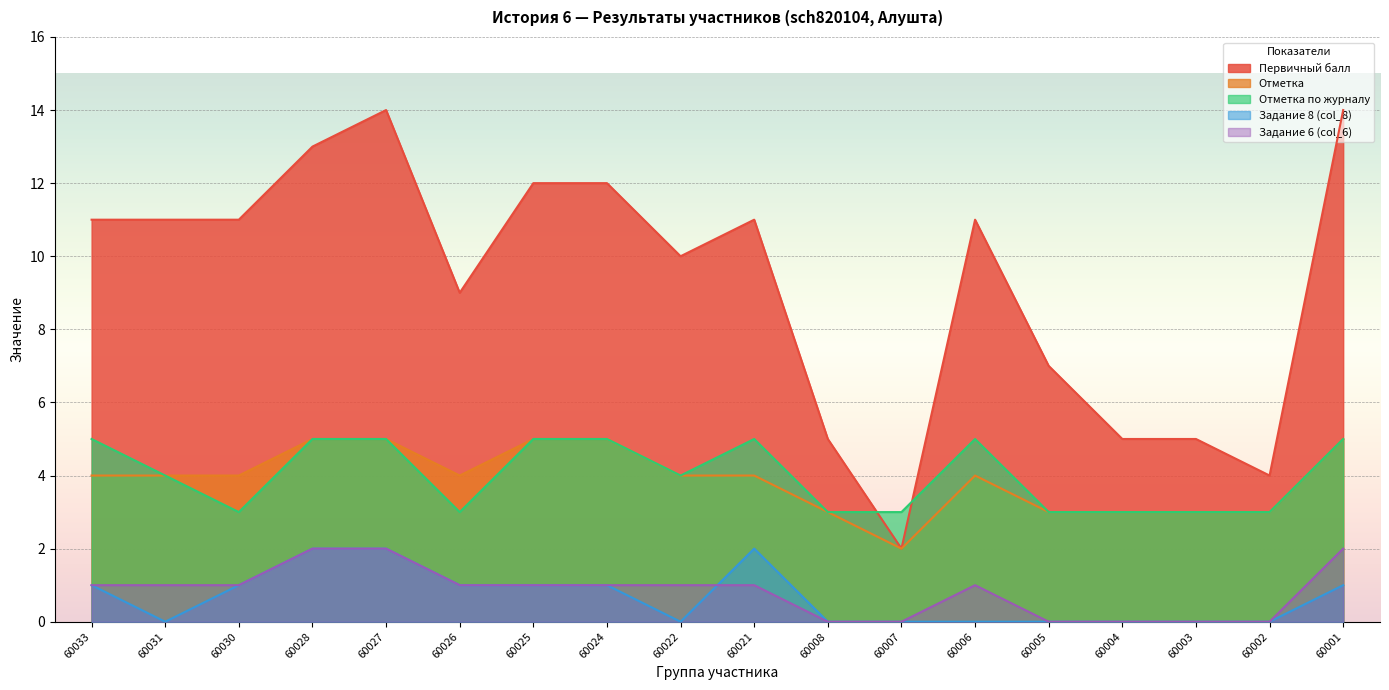

Which series has the largest total across all categories?

Первичный балл